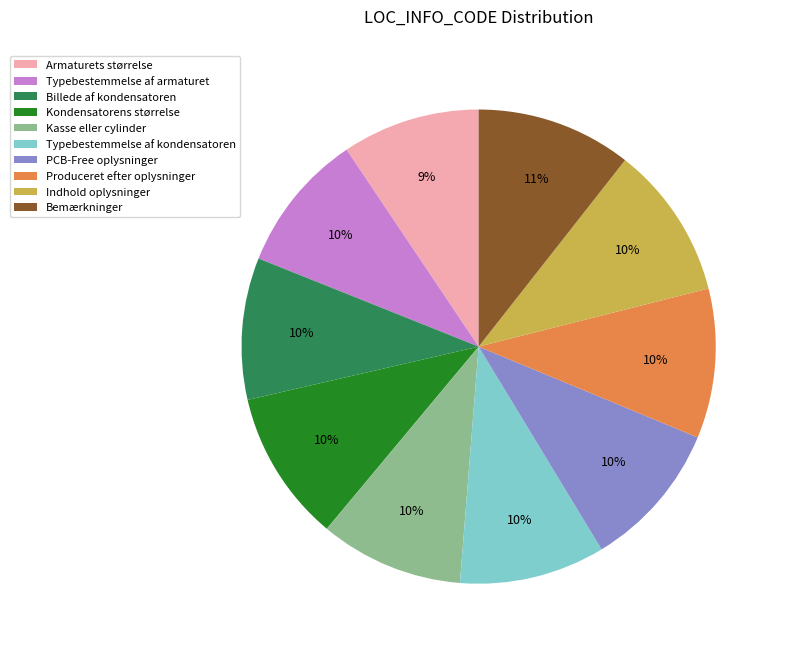

To the nearest percent, what percentage of the pie is Produceret efter oplysninger?

10%